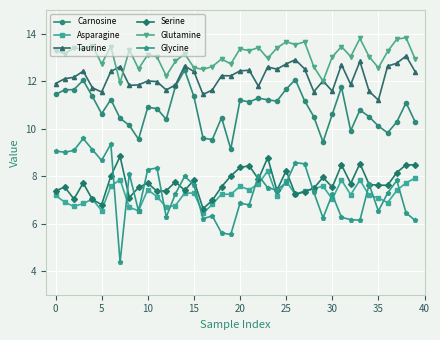

What is the highest value of the Taurine series?

13.1